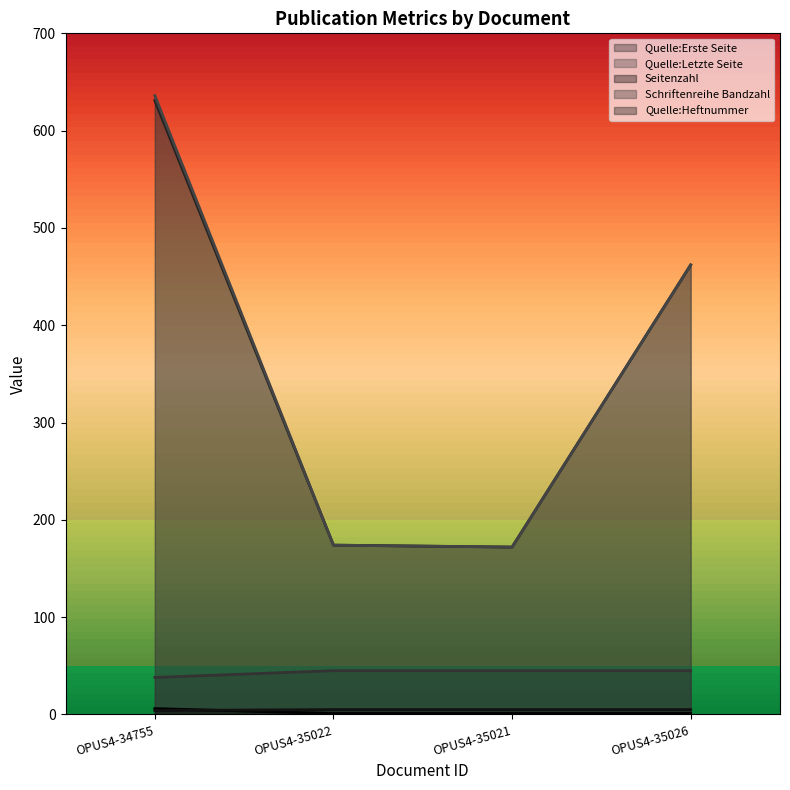

True or false: Schriftenreihe Bandzahl and Seitenzahl intersect in this chart.

False